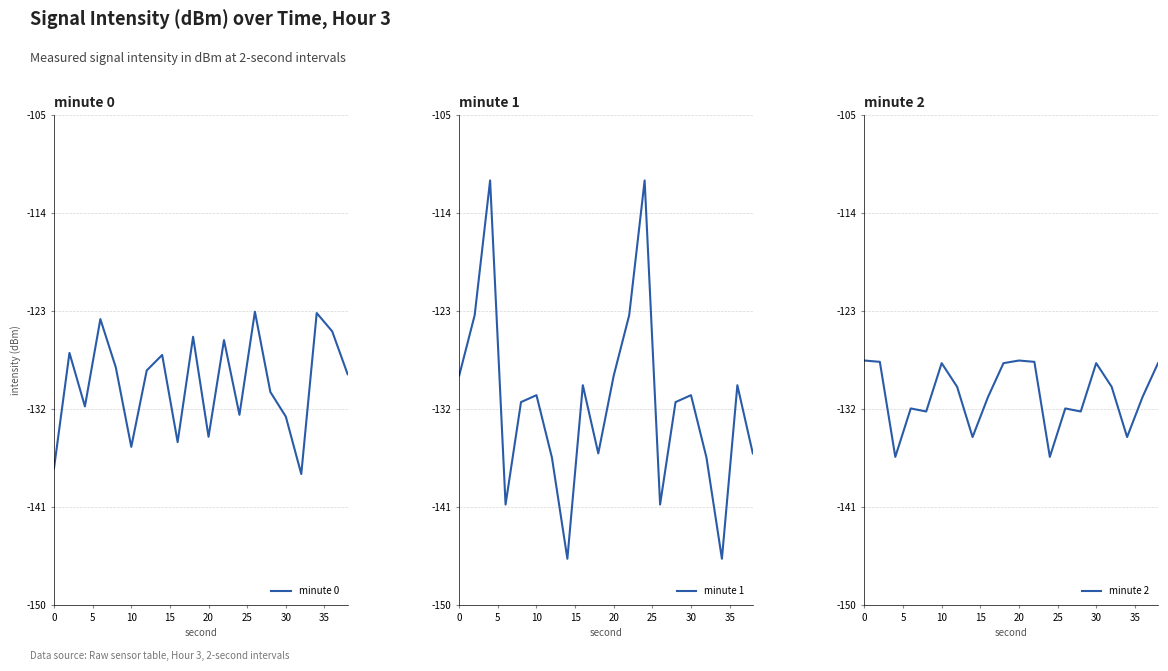

Which series has the largest range (max minus min)?

minute 1